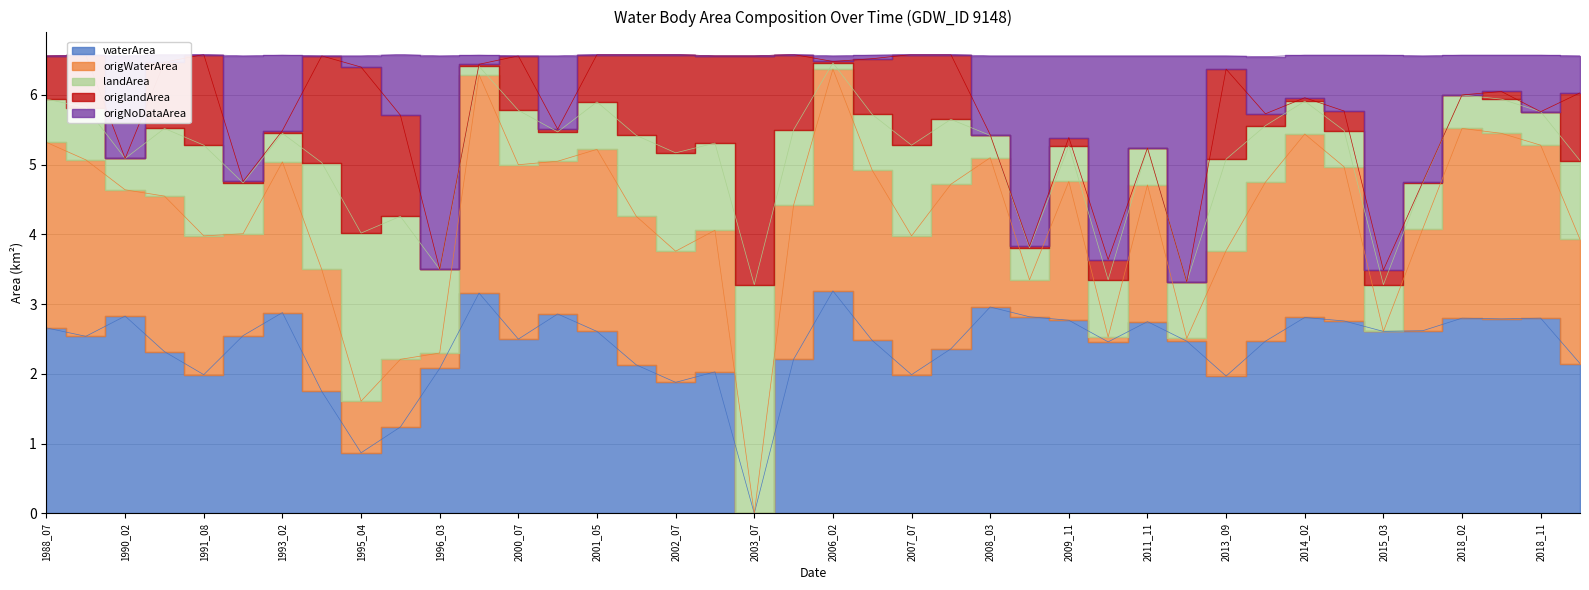

What is the approximate value of origNoDataArea at 2000_02?

6.4